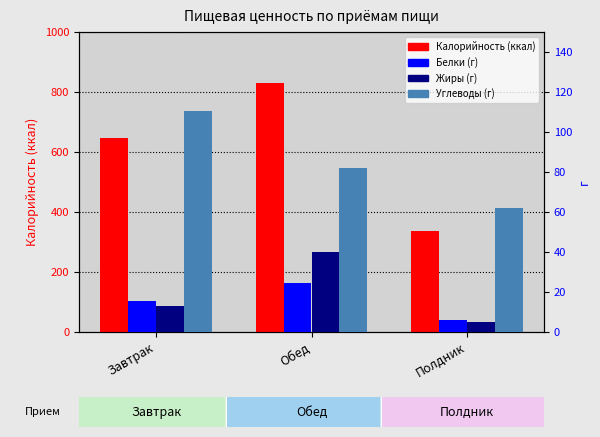

Which label corresponds to the largest value in the chart?

Обед